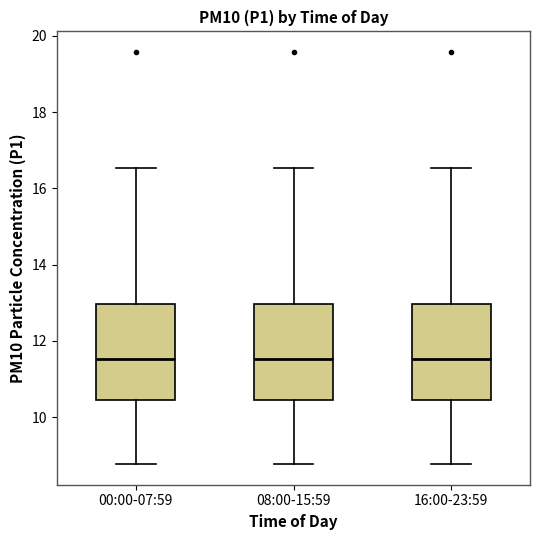

Where is the upper edge of the box for 16:00-23:59 on the y-axis? The values are not printed on the chart, so give them approximately, as read against the axis.

13.0